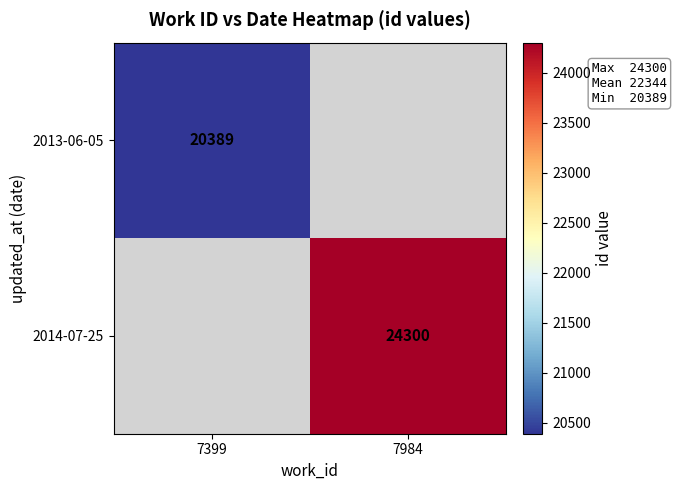

The 2013-06-05 series shows 20389 at 7399. True or false?

True